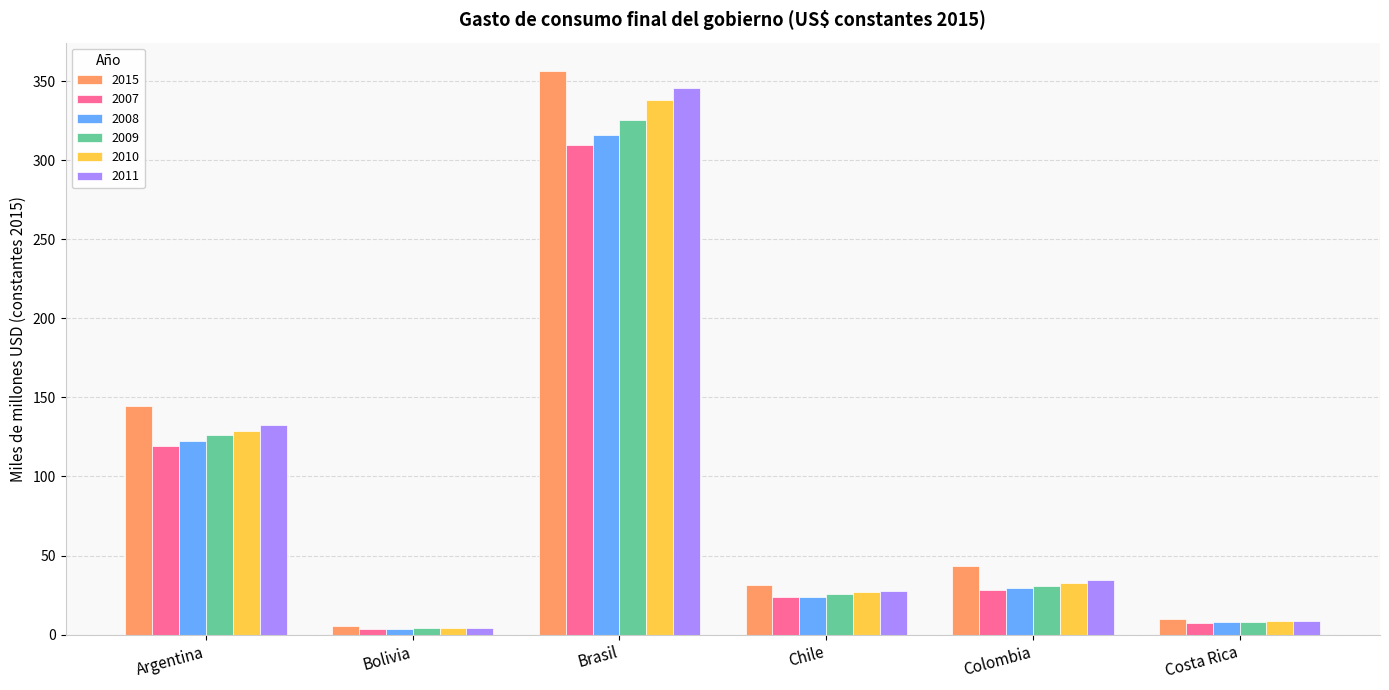

True or false: 2010 has a value of 10.3 at Chile.

False